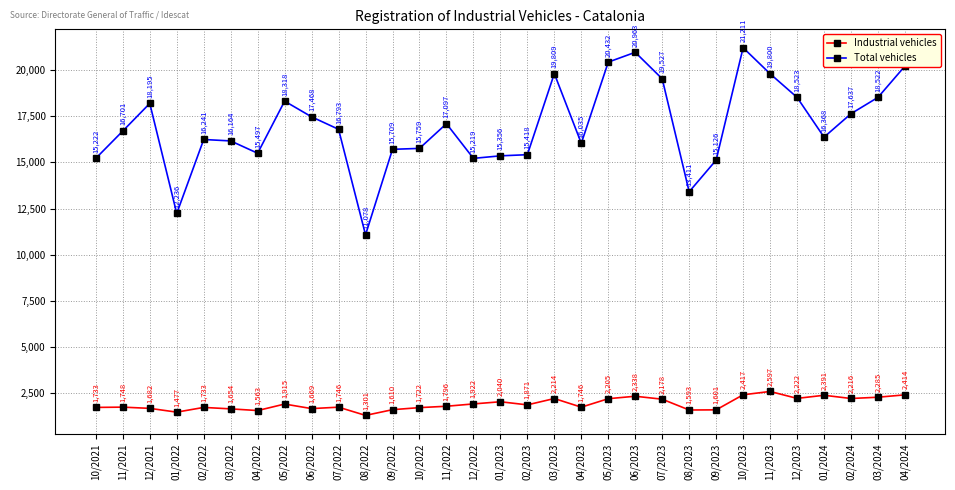

Reading left to right, what are all the values shown in this chart?

Industrial vehicles: 10/2021=1733	11/2021=1748	12/2021=1682	01/2022=1477	02/2022=1733	03/2022=1654	04/2022=1563	05/2022=1915	06/2022=1669	07/2022=1746	08/2022=1301	09/2022=1610	10/2022=1722	11/2022=1796	12/2022=1922	01/2023=2040	02/2023=1871	03/2023=2214	04/2023=1746	05/2023=2205	06/2023=2338	07/2023=2178	08/2023=1593	09/2023=1601	10/2023=2417	11/2023=2597	12/2023=2222	01/2024=2391	02/2024=2216	03/2024=2285	04/2024=2414
Total vehicles: 10/2021=15222	11/2021=16701	12/2021=18195	01/2022=12236	02/2022=16241	03/2022=16164	04/2022=15497	05/2022=18318	06/2022=17468	07/2022=16793	08/2022=11078	09/2022=15709	10/2022=15759	11/2022=17097	12/2022=15219	01/2023=15356	02/2023=15418	03/2023=19809	04/2023=16035	05/2023=20432	06/2023=20963	07/2023=19527	08/2023=13411	09/2023=15126	10/2023=21211	11/2023=19800	12/2023=18523	01/2024=16368	02/2024=17637	03/2024=18522	04/2024=20217